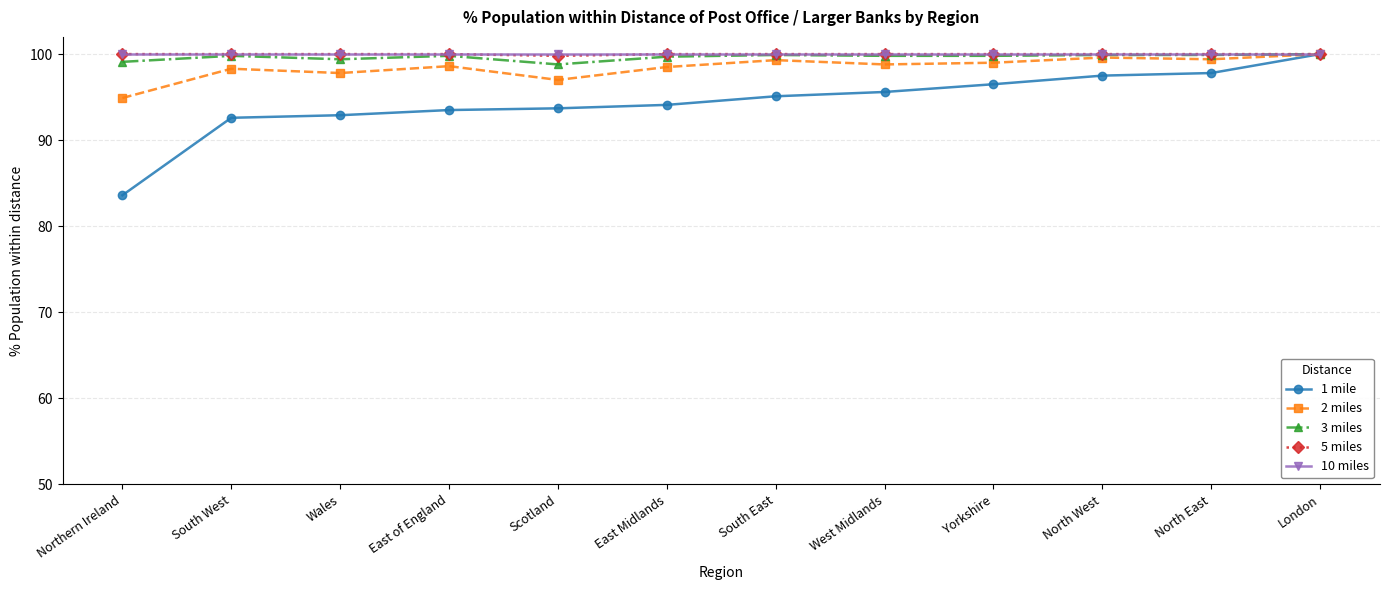

What is the greatest value displayed?

100.0